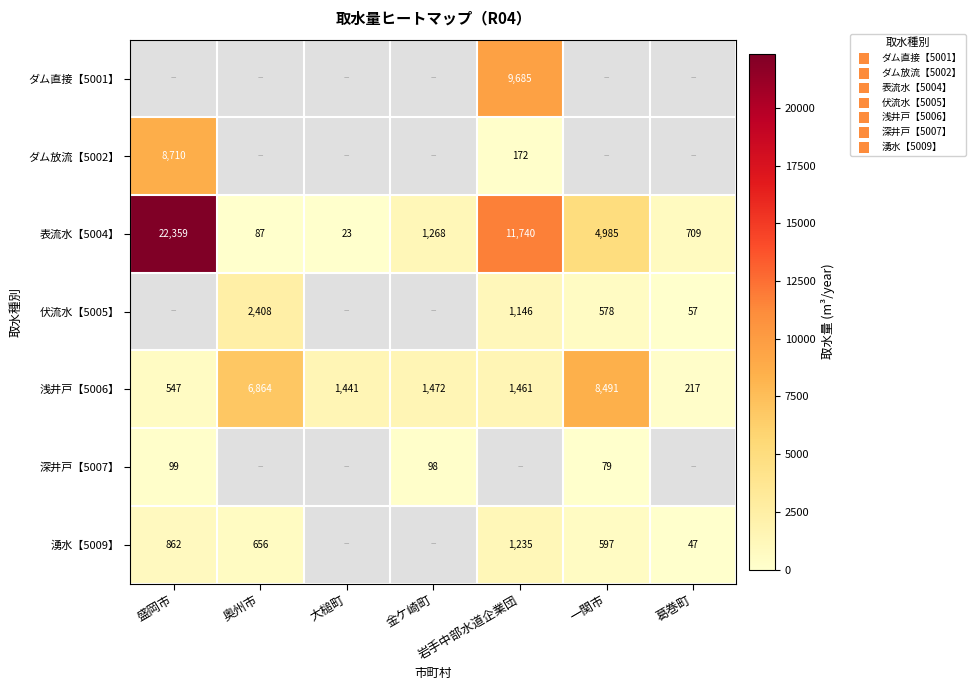

The value of 表流水【5004】 at 大槌町 is 23. True or false?

True